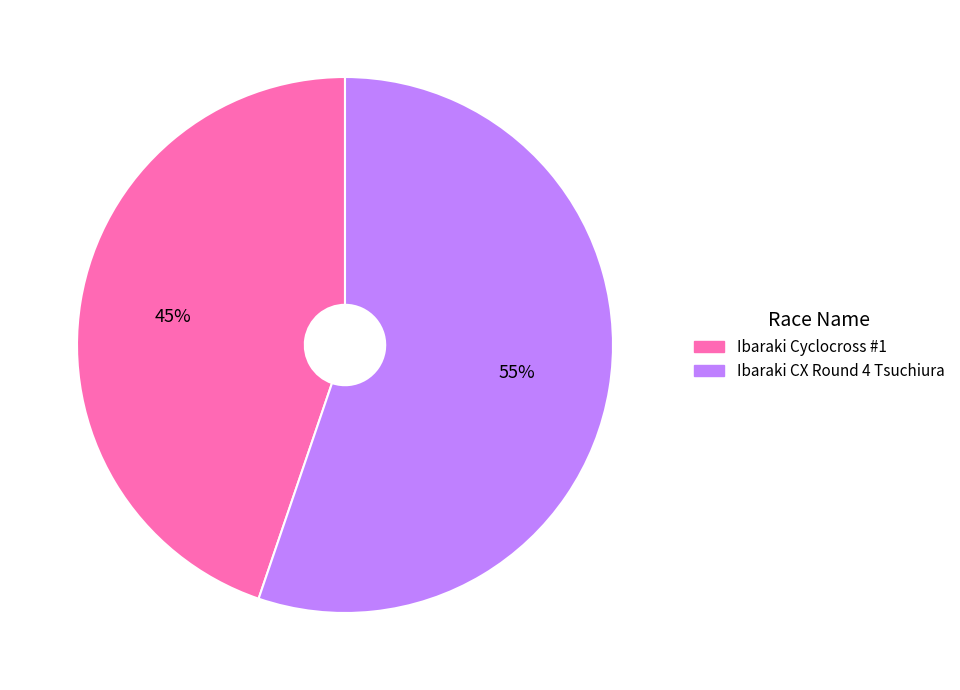

Between Ibaraki Cyclocross #1 and Ibaraki CX Round 4 Tsuchiura, which is larger?

Ibaraki CX Round 4 Tsuchiura